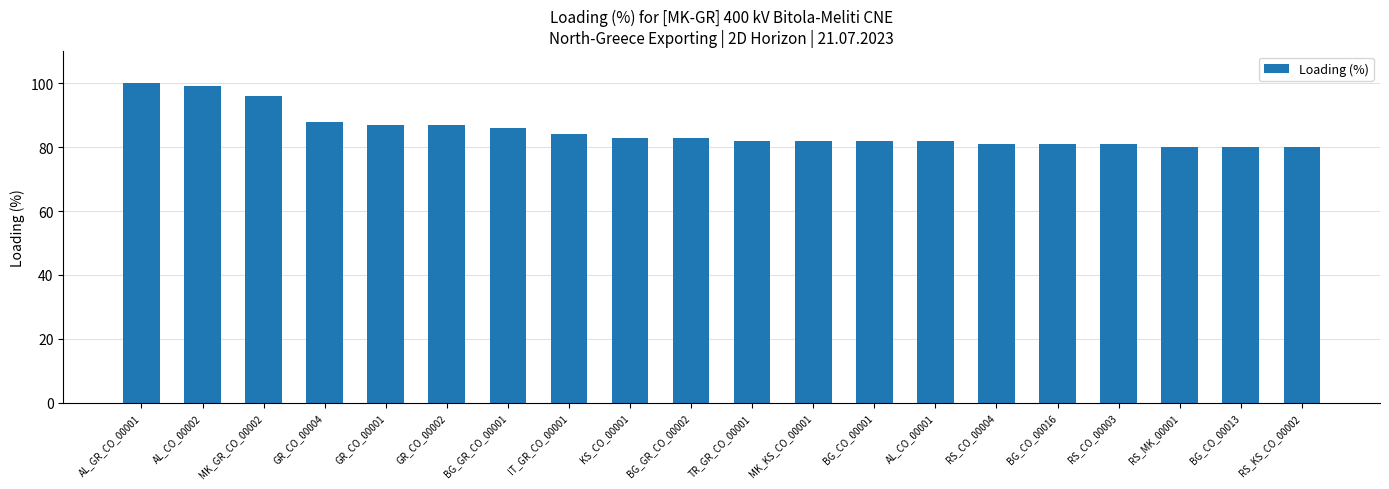

Reading right to left, extract all data points from this chart.

RS_KS_CO_00002=80	BG_CO_00013=80	RS_MK_00001=80	RS_CO_00003=81	BG_CO_00016=81	RS_CO_00004=81	AL_CO_00001=82	BG_CO_00001=82	MK_KS_CO_00001=82	TR_GR_CO_00001=82	BG_GR_CO_00002=83	KS_CO_00001=83	IT_GR_CO_00001=84	BG_GR_CO_00001=86	GR_CO_00002=87	GR_CO_00001=87	GR_CO_00004=88	MK_GR_CO_00002=96	AL_CO_00002=99	AL_GR_CO_00001=100